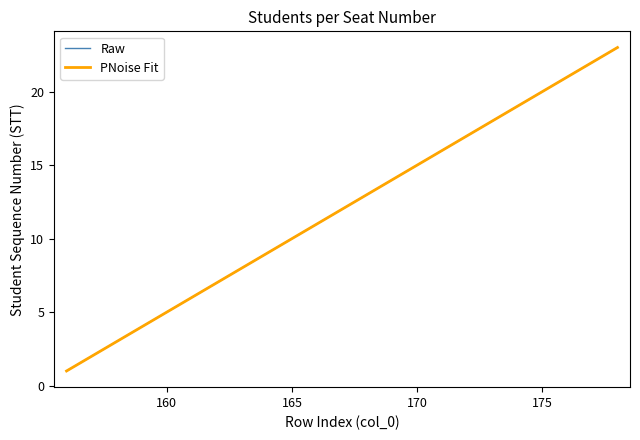

Is it true that the value at 177 is 11?

False